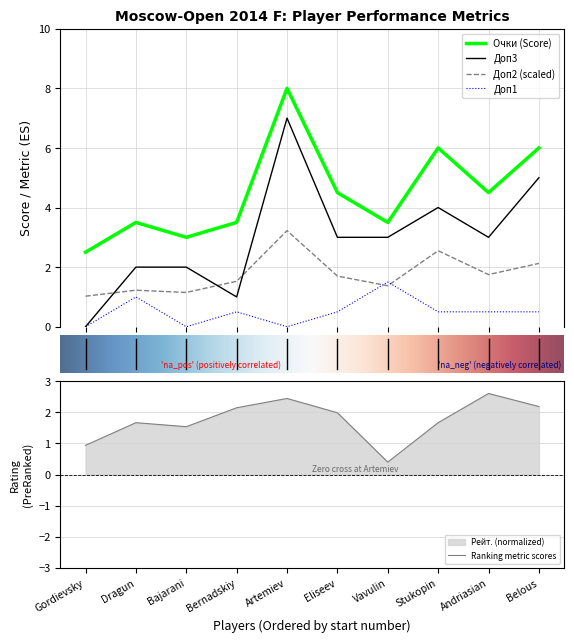

What is the label of the 2nd point from the left?

Dragun